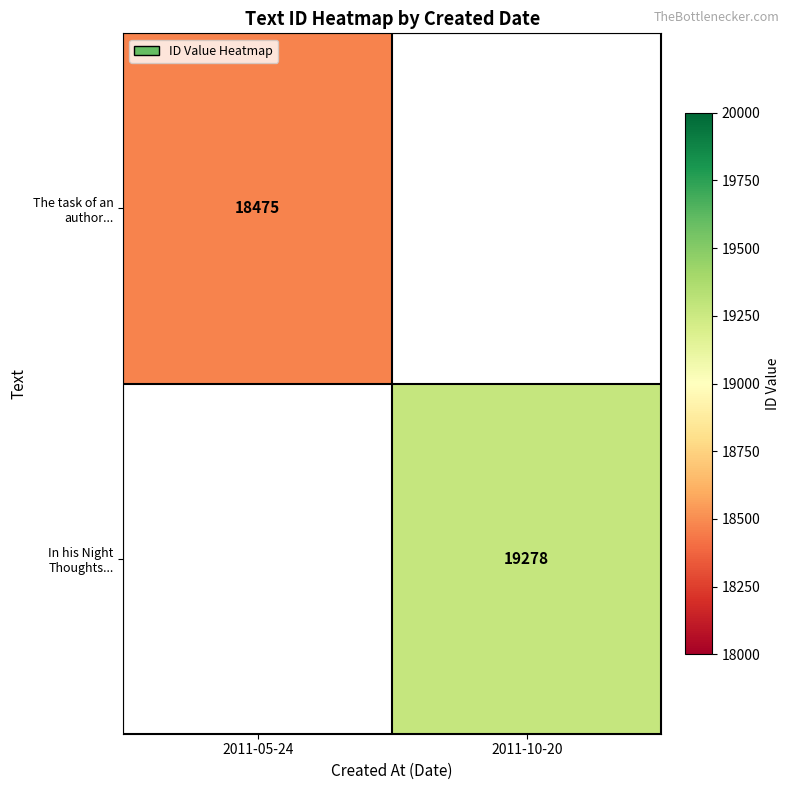

Is the value of The task of an author... at 2011-05-24 greater than the value of In his Night Thoughts... at 2011-10-20?

No